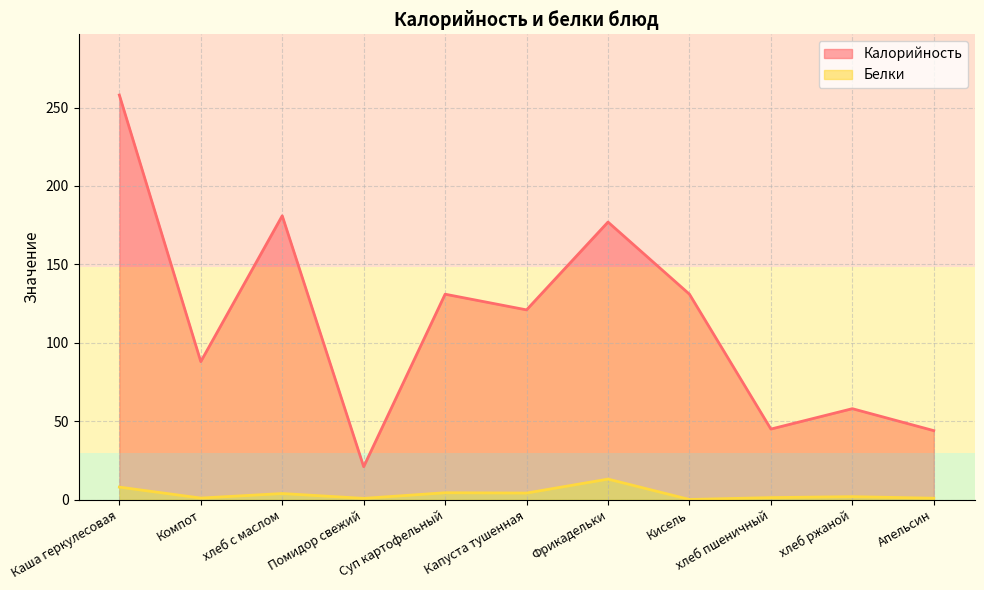

What is the difference between the highest and lowest values at хлеб ржаной?

56.1